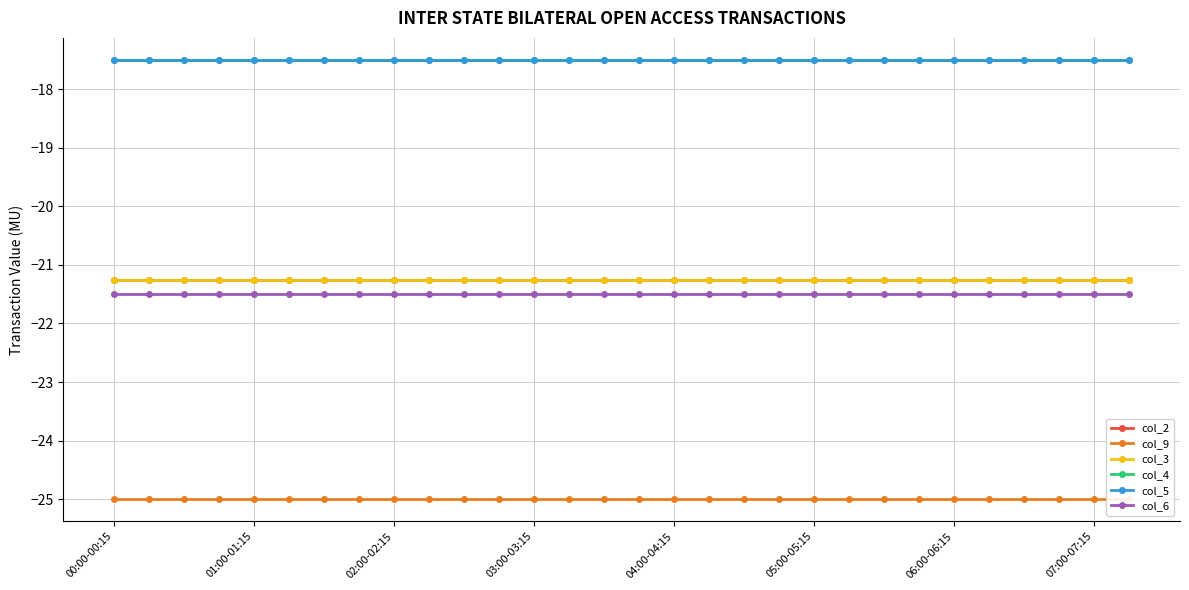

What are all the series names shown in the legend?

col_2, col_9, col_3, col_4, col_5, col_6